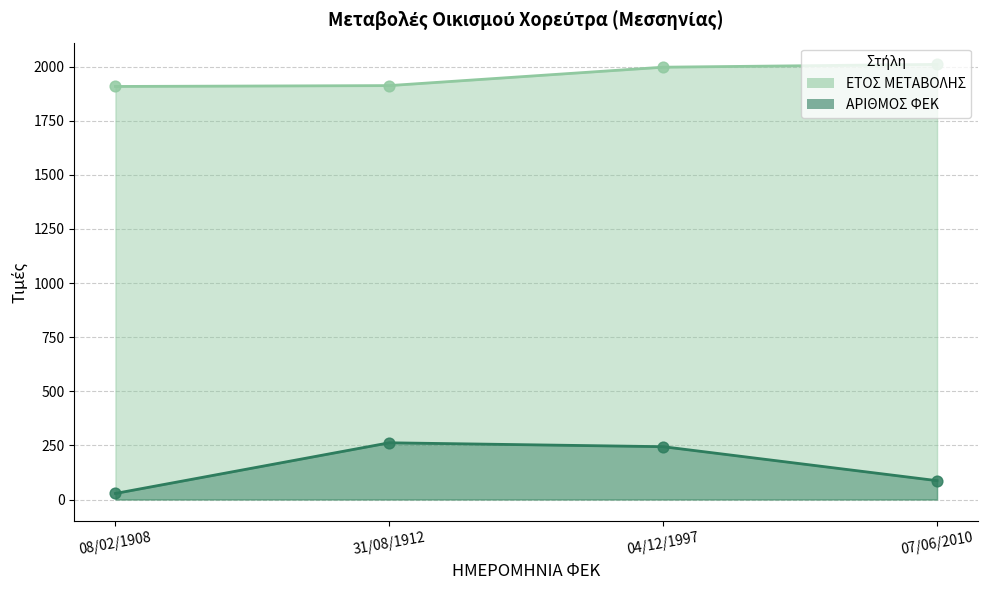

Which series reaches the minimum Y coordinate?

ΑΡΙΘΜΟΣ ΦΕΚ